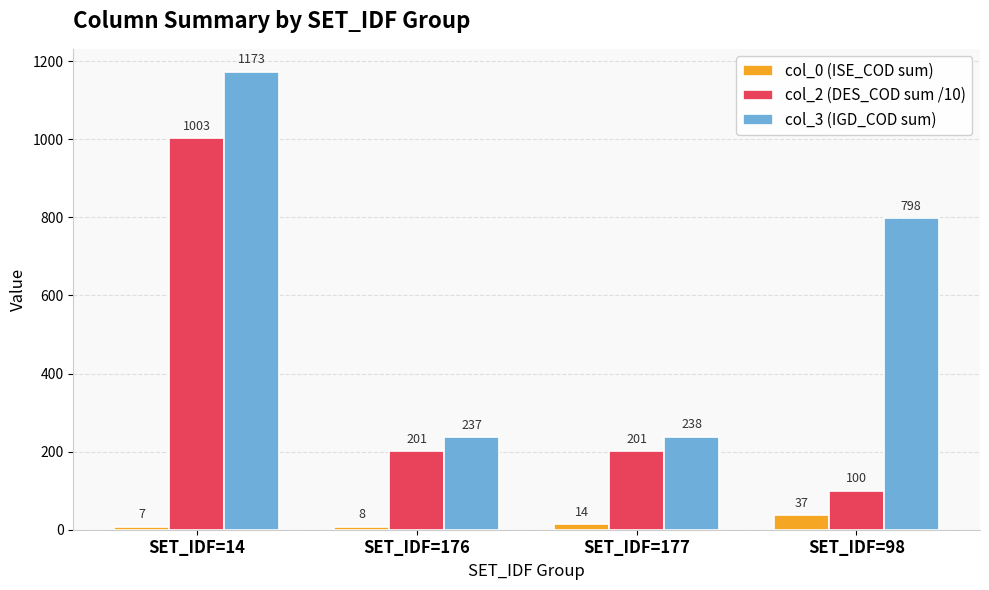

Reading left to right, list all the values displayed in this chart.

col_0 (ISE_COD sum): 7	8	14	37
col_2 (DES_COD sum /10): 1003	201	201	100
col_3 (IGD_COD sum): 1173	237	238	798